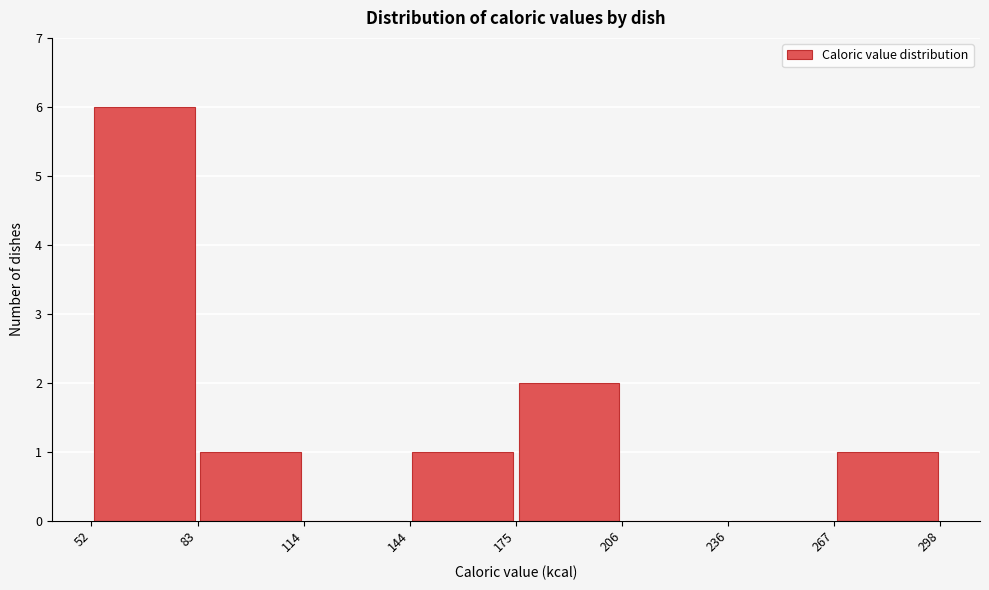

Reading left to right, transcribe this chart: for each bar, give the range it covers on the x-axis and its height. The values are not printed on the chart, so give them approximately, as read against the axis.

52 to 83: 6
83 to 114: 1
114 to 144: 0
144 to 175: 1
175 to 206: 2
206 to 236: 0
236 to 267: 0
267 to 298: 1